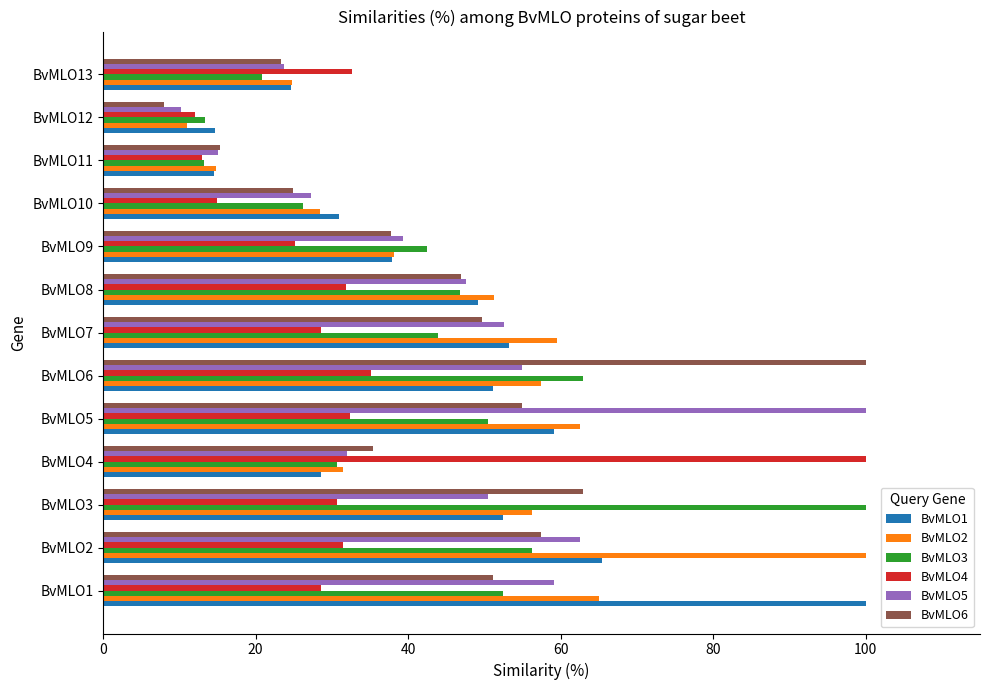

True or false: BvMLO5 has a value of 29.8 at BvMLO6.

False